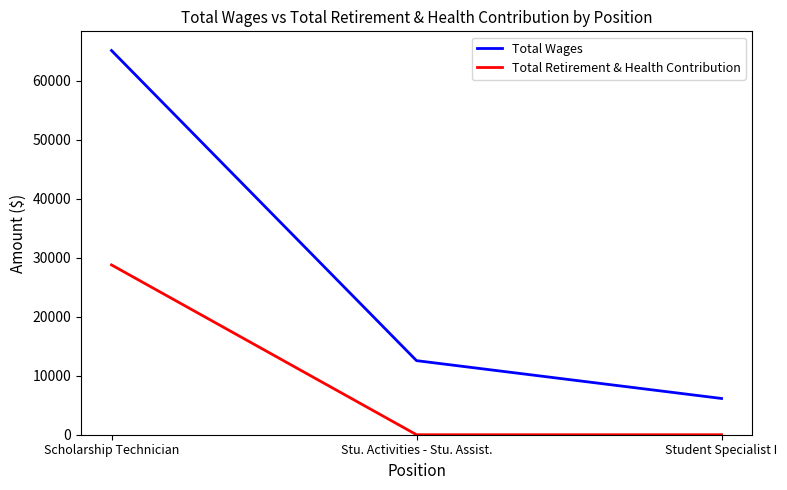

What is the sum of all Total Wages values?

83825